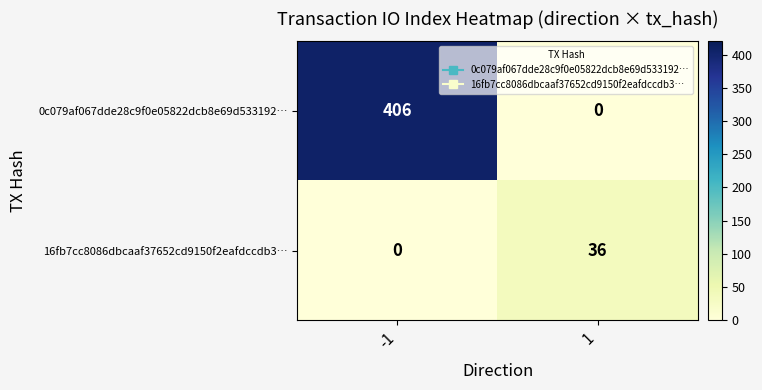

At how many categories does at least one series exceed 241?

1